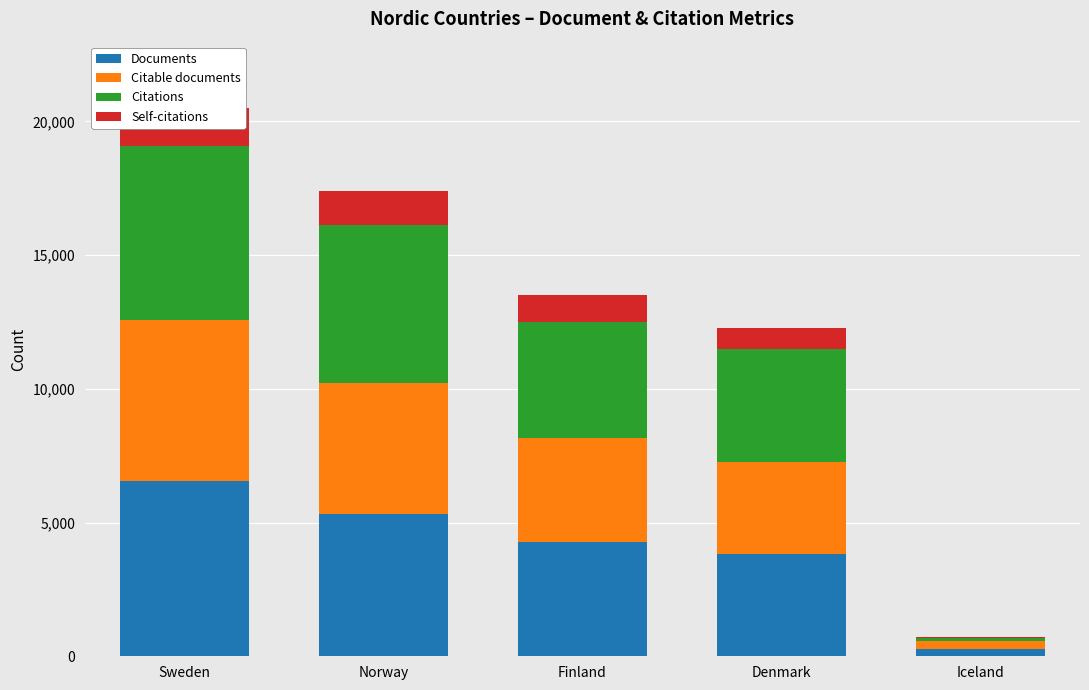

Which series has the widest spread of values?

Citations